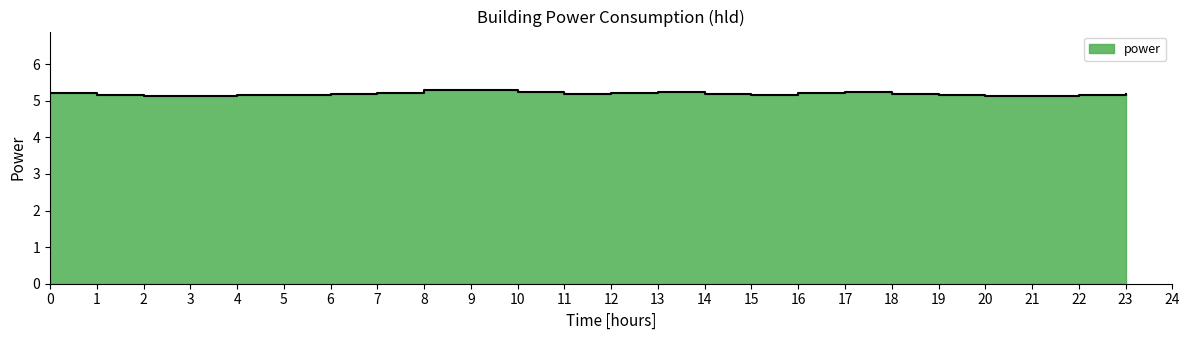

What is the difference between the second highest and minimum values?

0.2